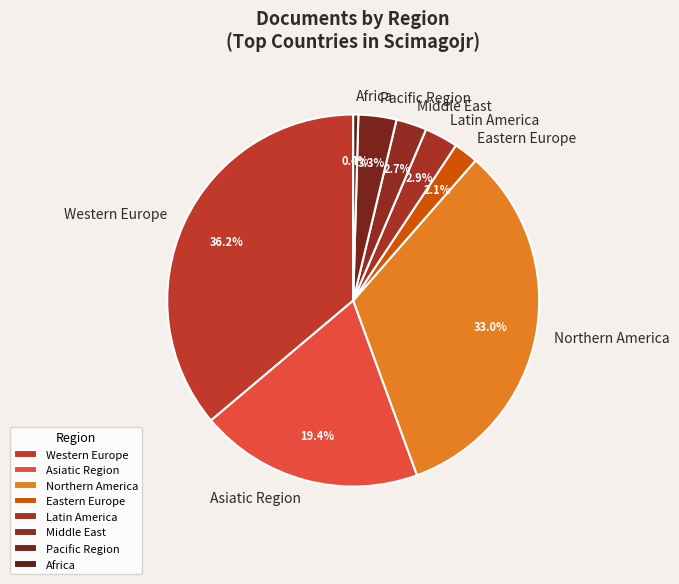

Which category has the biggest portion of the pie?

Western Europe